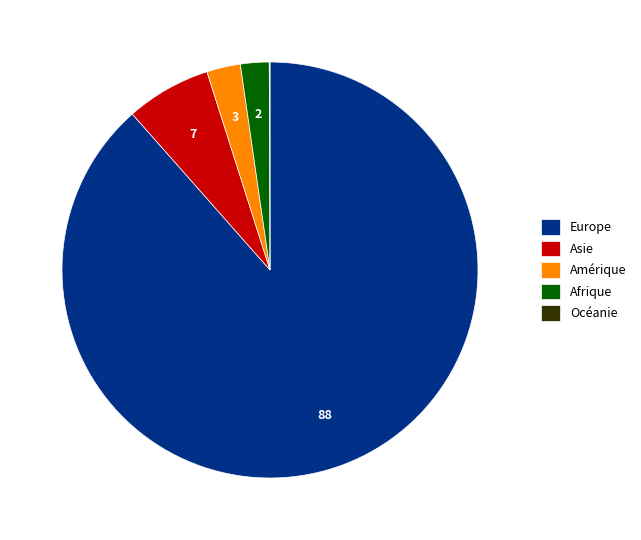

The Europe slice represents 82% of the pie. True or false?

False